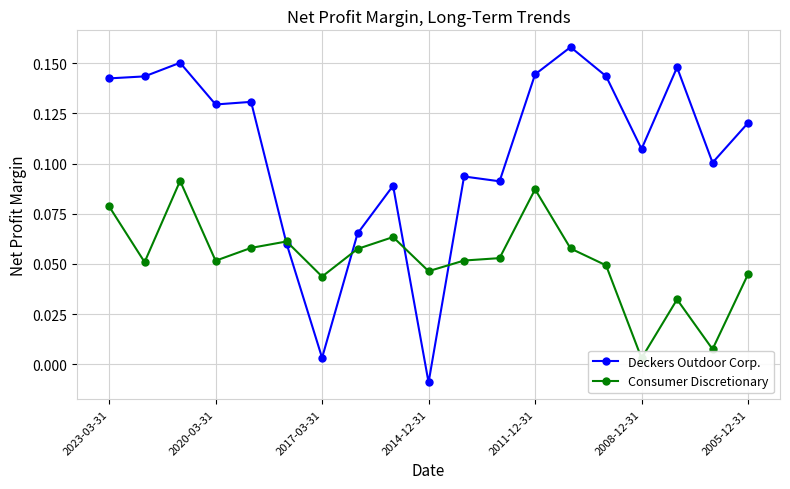

How many positive values does the Deckers Outdoor Corp. series have?

18